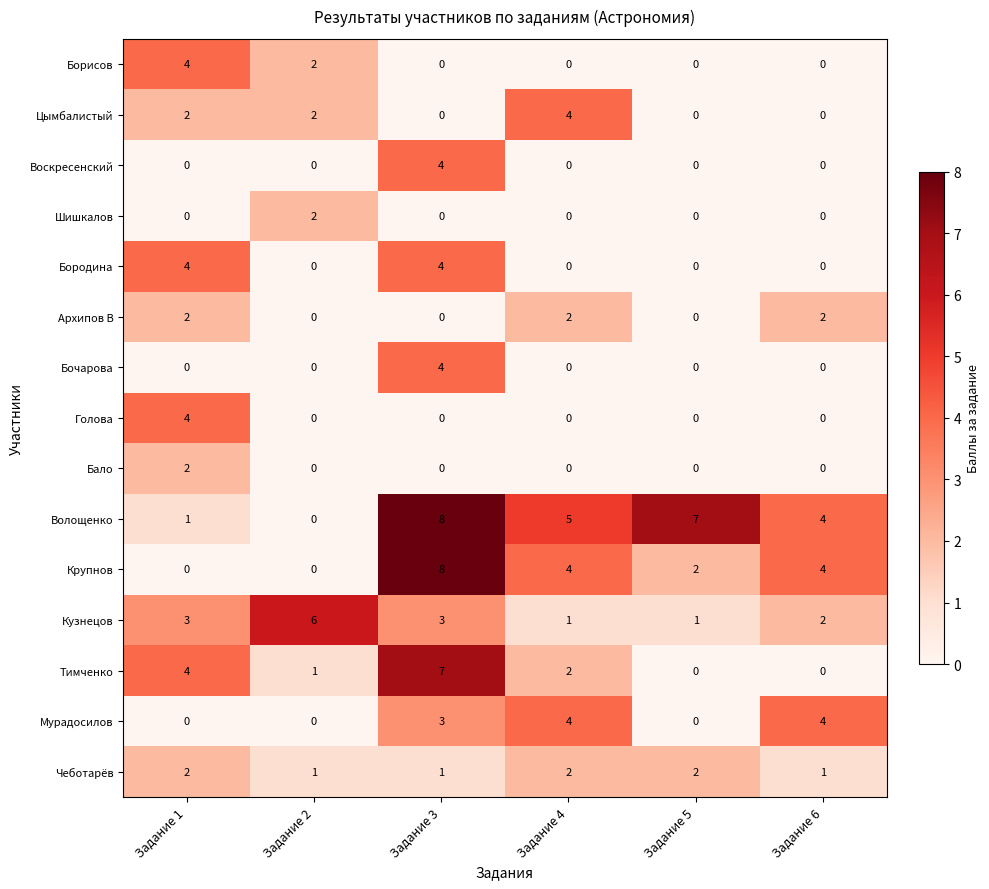

Where is Волощенко nearest to the value 4?

Задание 6